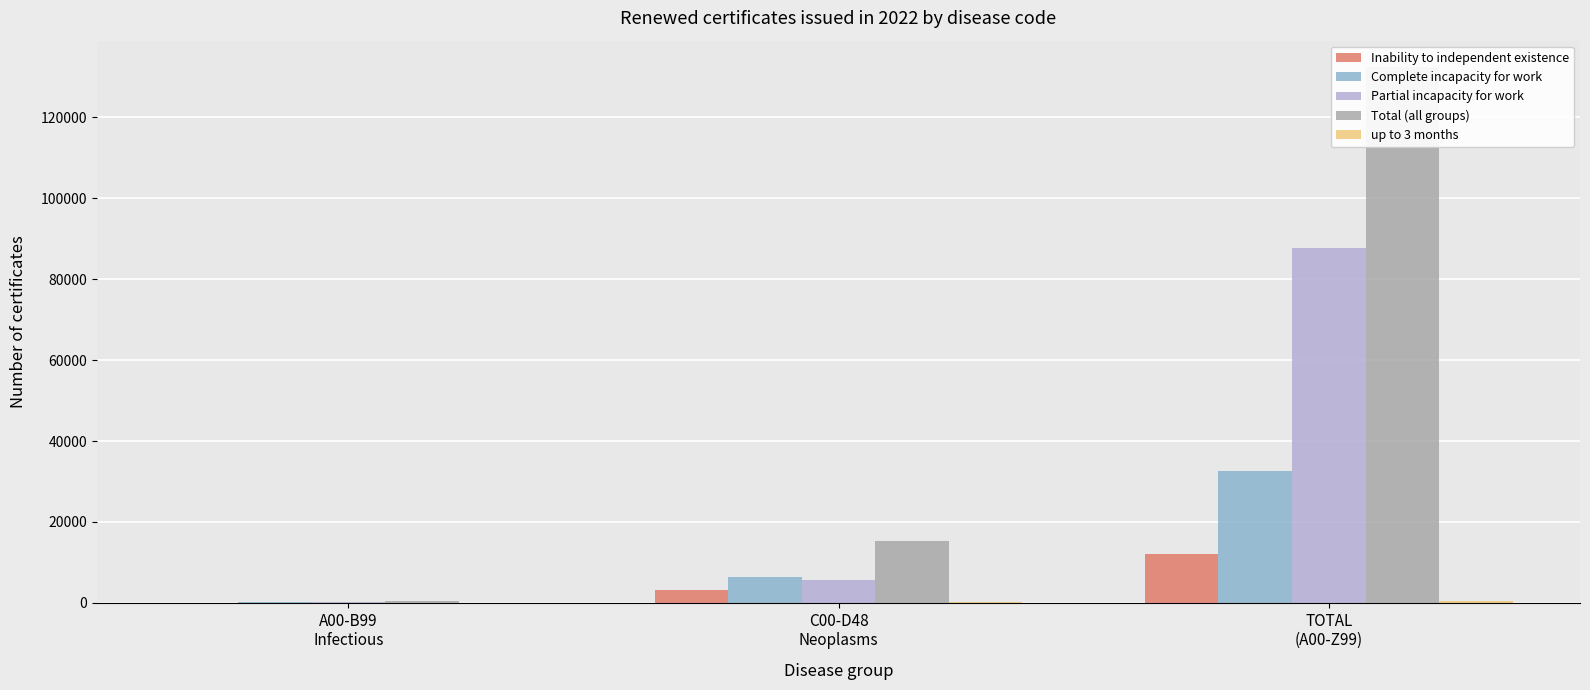

Reading left to right, transcribe all the data shown in this chart.

Inability to independent existence: 23	3080	12009
Complete incapacity for work: 110	6423	32669
Partial incapacity for work: 244	5677	87691
Total (all groups): 377	15180	132369
up to 3 months: 1	85	529